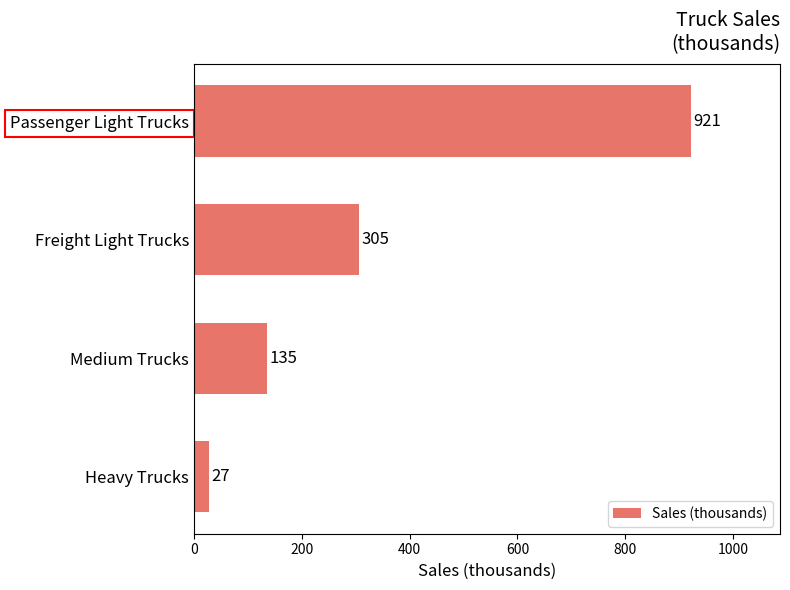

At which label is the value closest to 474?

Freight Light Trucks